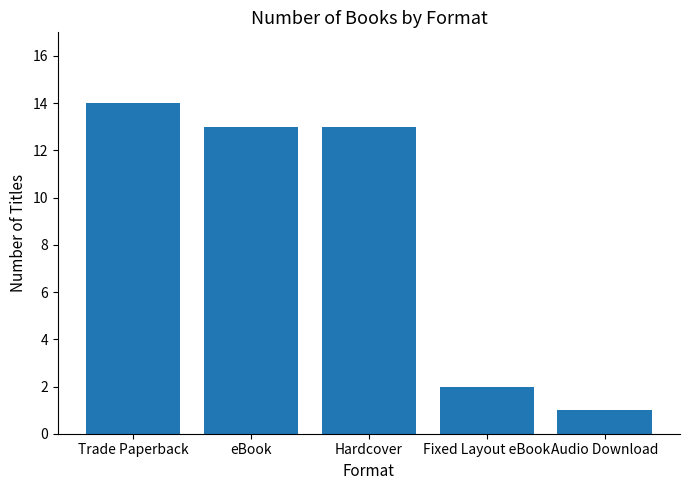

How many data points does each series have?

5